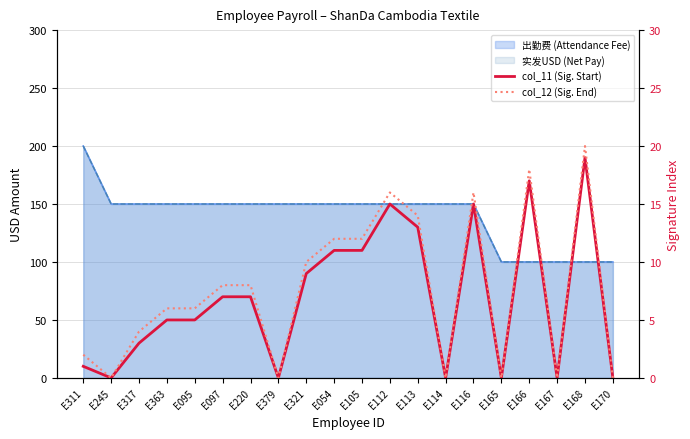

Reading right to left, what are all the values shown in this chart?

col_11 (Sig. Start): E170=0	E168=19	E167=0	E166=17	E165=0	E116=15	E114=0	E113=13	E112=15	E105=11	E054=11	E321=9	E379=0	E220=7	E097=7	E095=5	E363=5	E317=3	E245=0	E311=1
col_12 (Sig. End): E170=0	E168=20	E167=0	E166=18	E165=0	E116=16	E114=0	E113=14	E112=16	E105=12	E054=12	E321=10	E379=0	E220=8	E097=8	E095=6	E363=6	E317=4	E245=0	E311=2